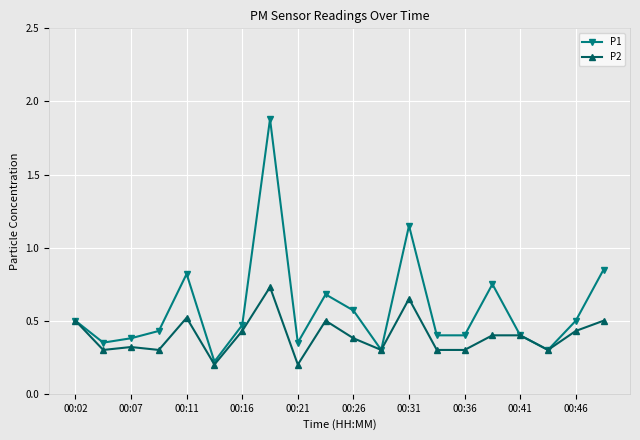

Count the number of data series in this chart.

2